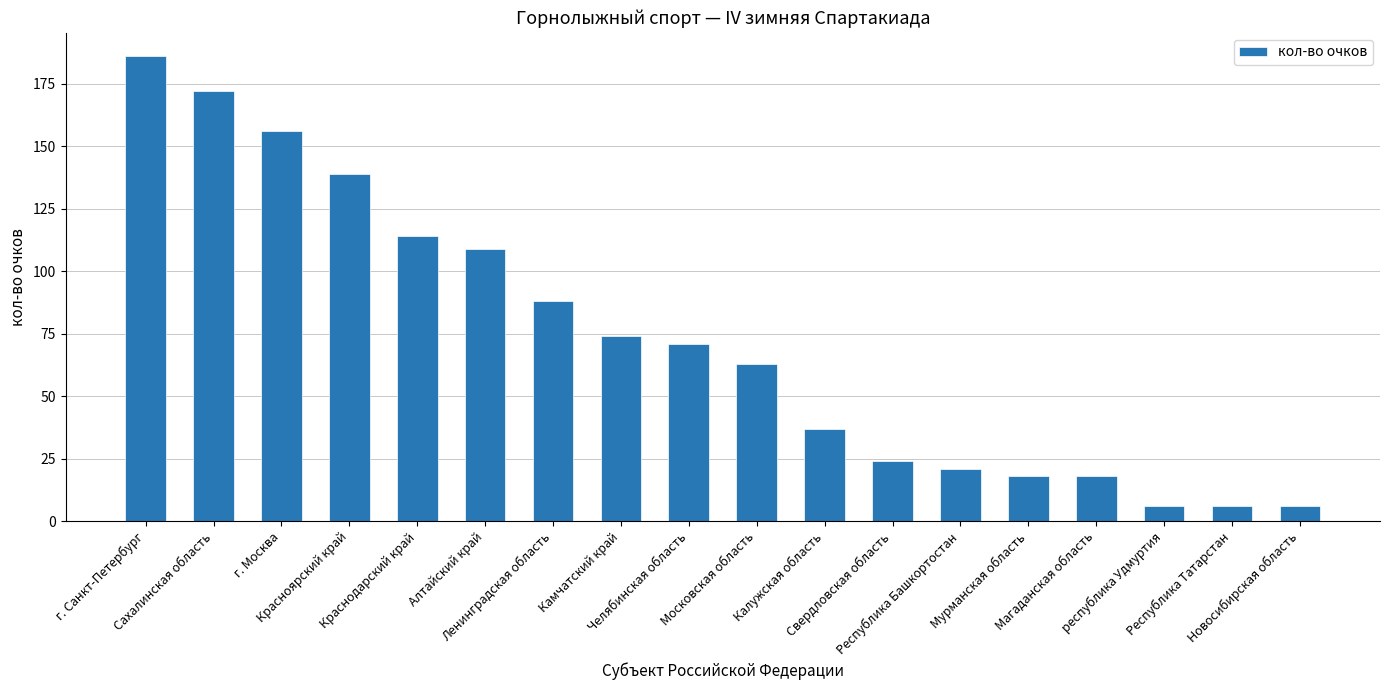

What is the value of the 13th bar from the left?

21